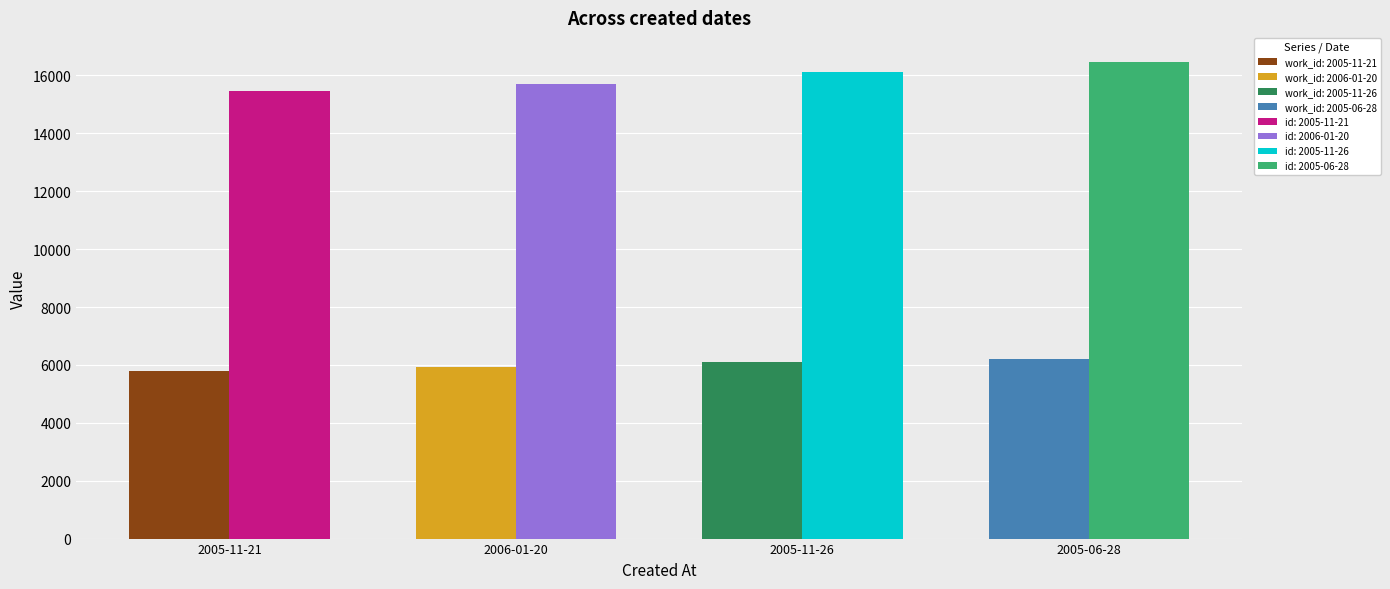

What position from the right is 2005-11-26?

2